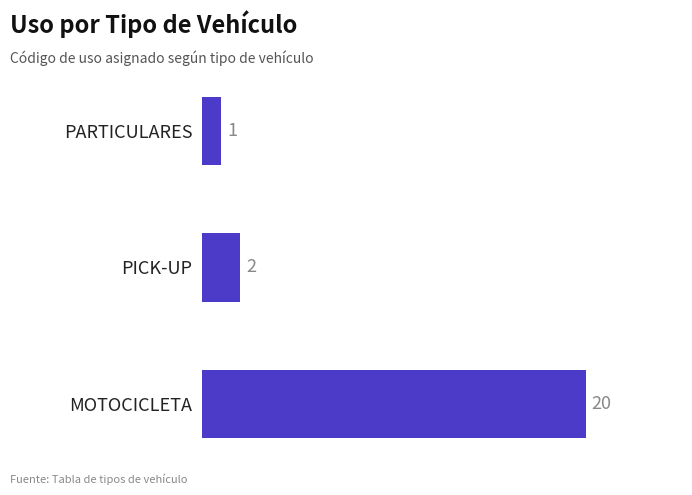

The chart shows a value of 2 at PICK-UP. True or false?

True